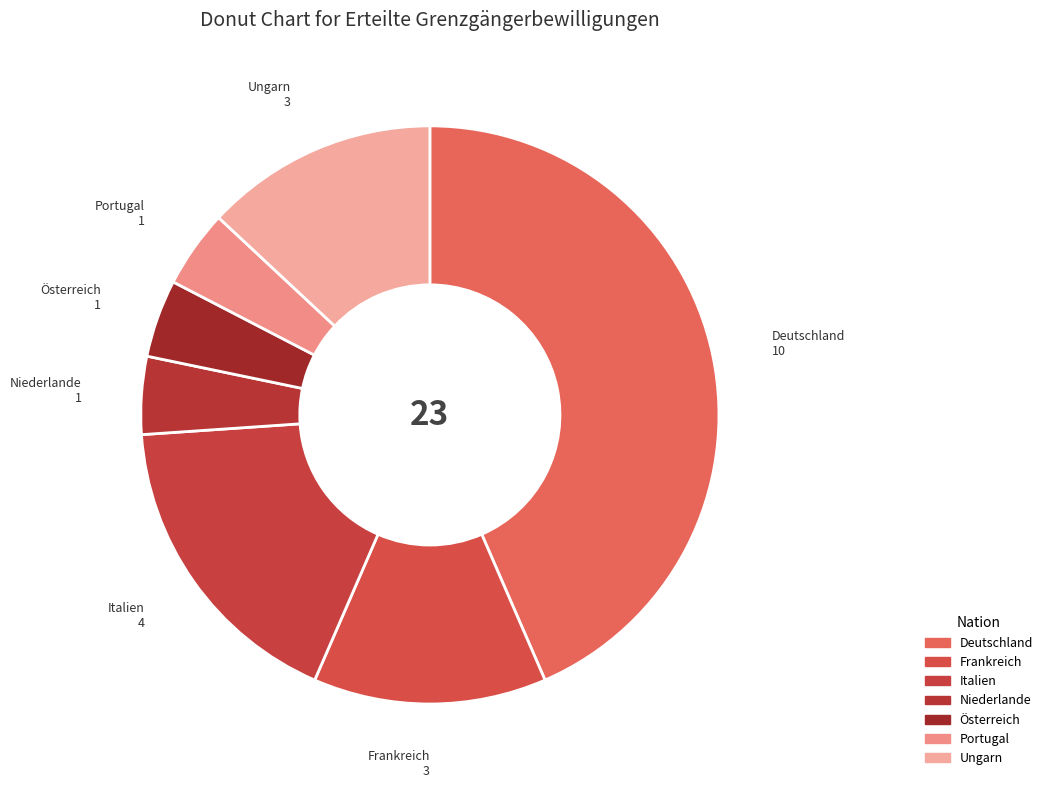

How many segments does this pie chart have?

7